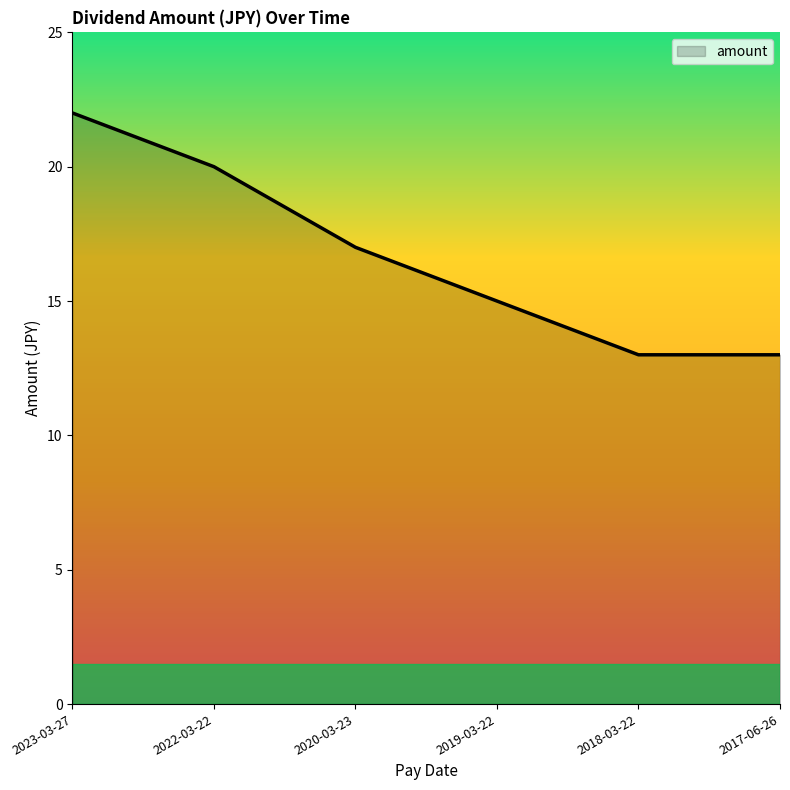

What is the sum of the values at 2019-03-22 and 2018-03-22?

28